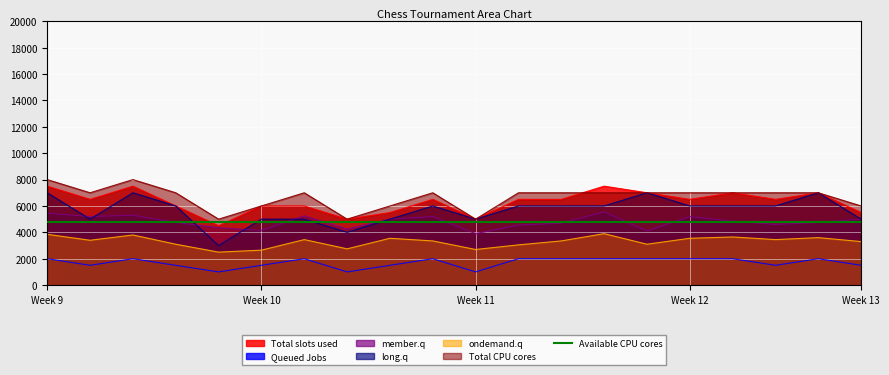

How many values in the Total slots used series are below 6500?

8